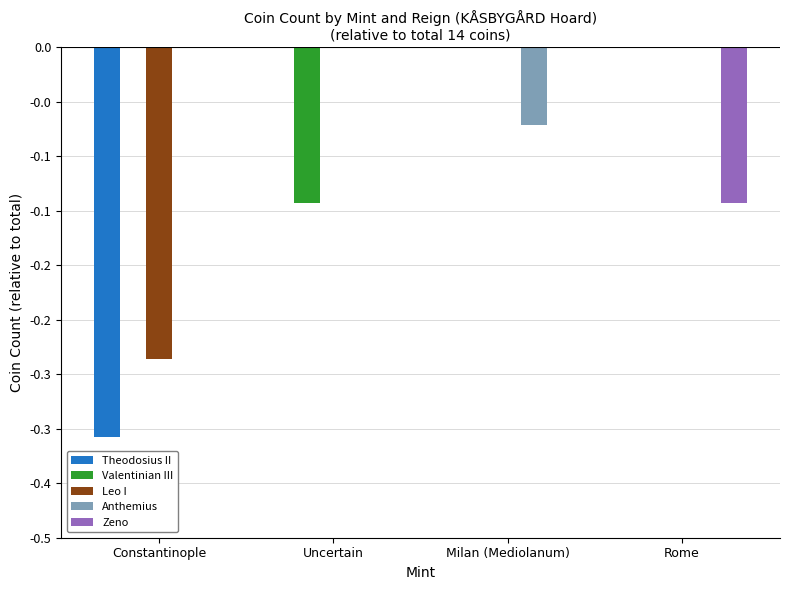

Does the chart contain stacked bars?

No